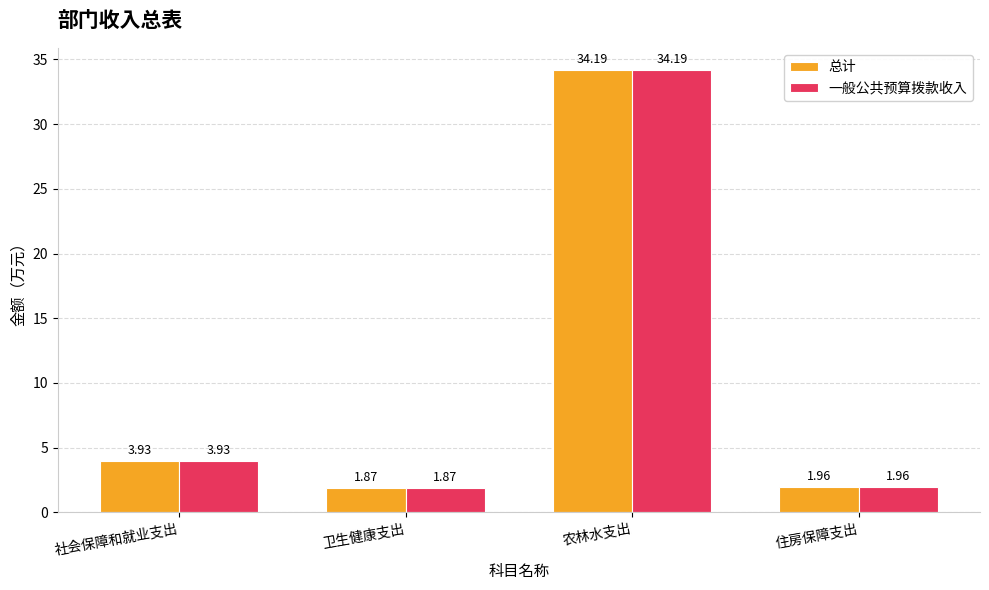

At which category is the sum across all series the highest?

农林水支出